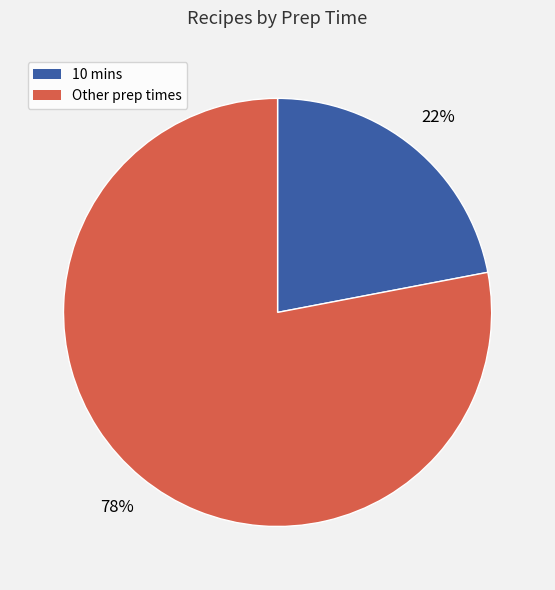

To the nearest percent, what is the average slice percentage?

50%